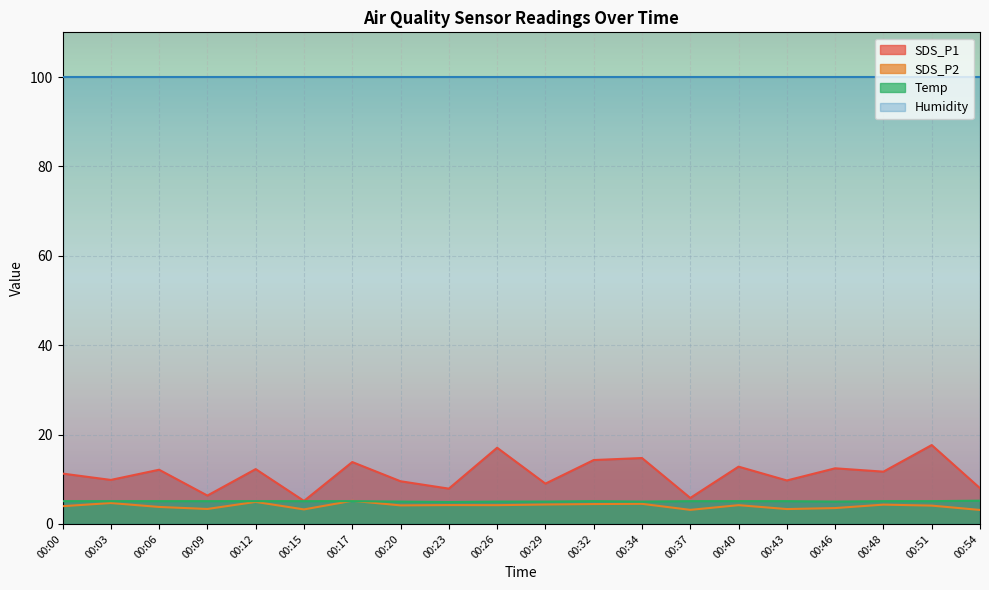

Which has a higher value, 00:23 or 00:32?

00:32